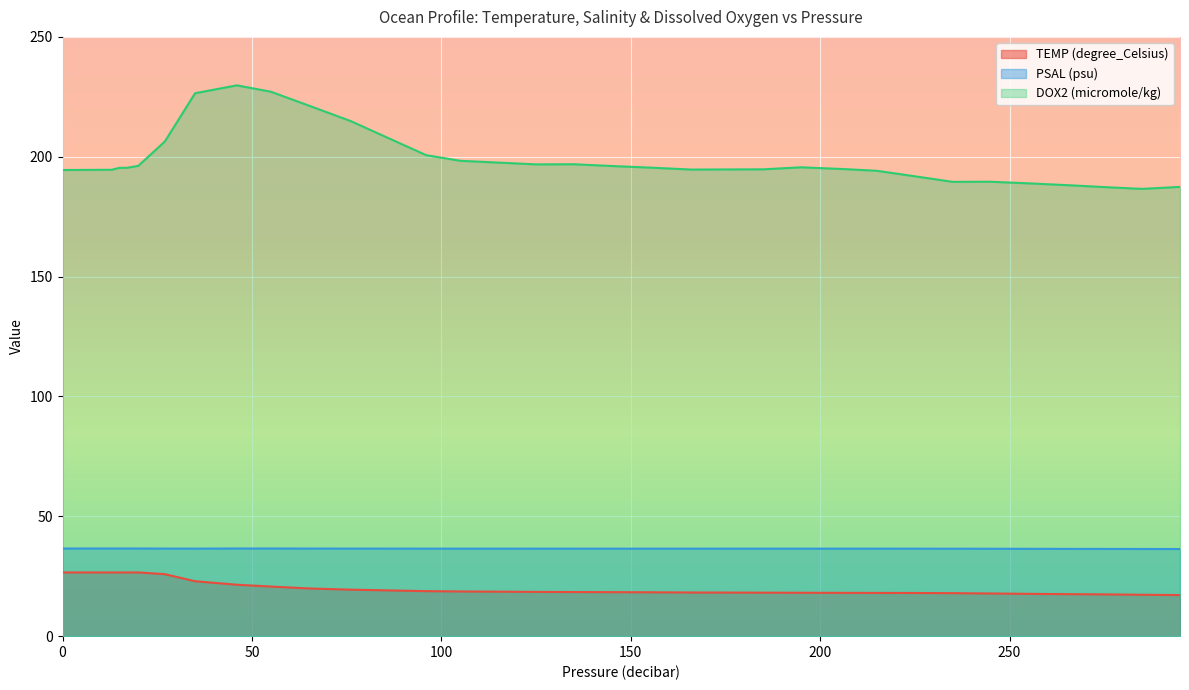

Which series has the largest range (max minus min)?

DOX2 (micromole/kg)